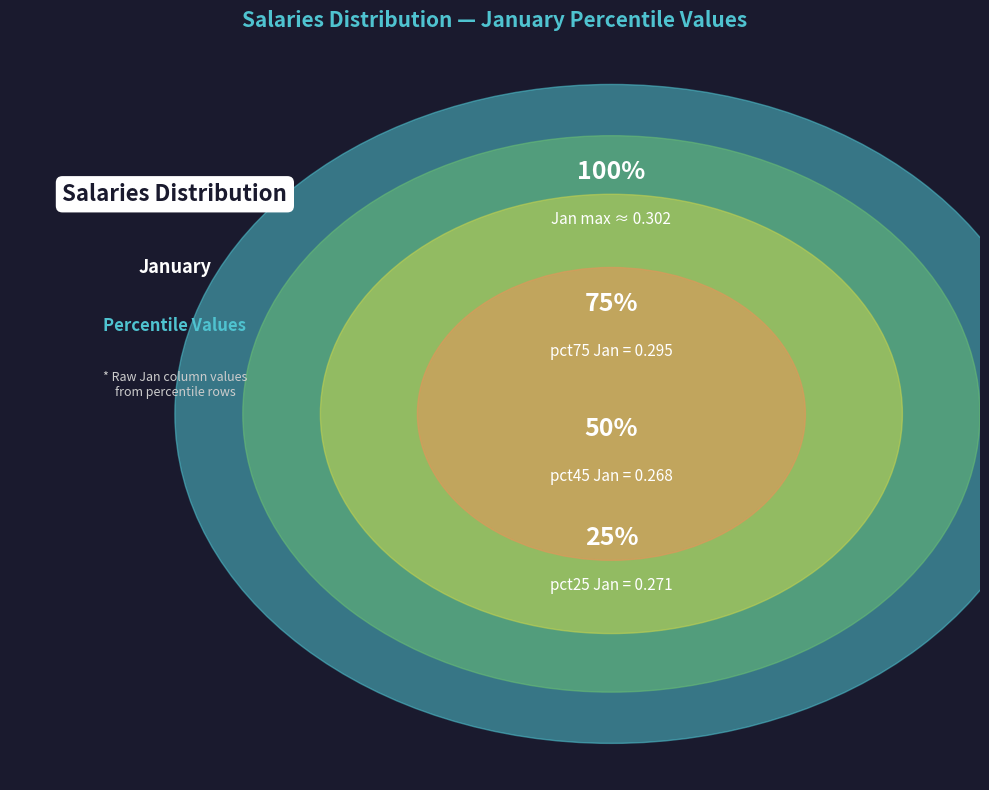

Is it true that pct75 is 1% of the pie?

False